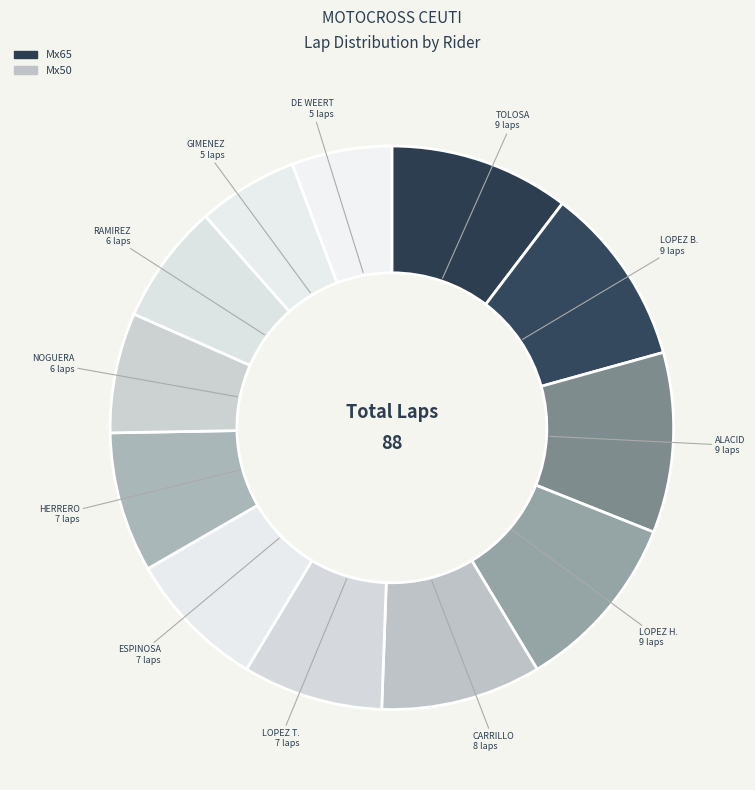

How many slices are in this pie chart?

12